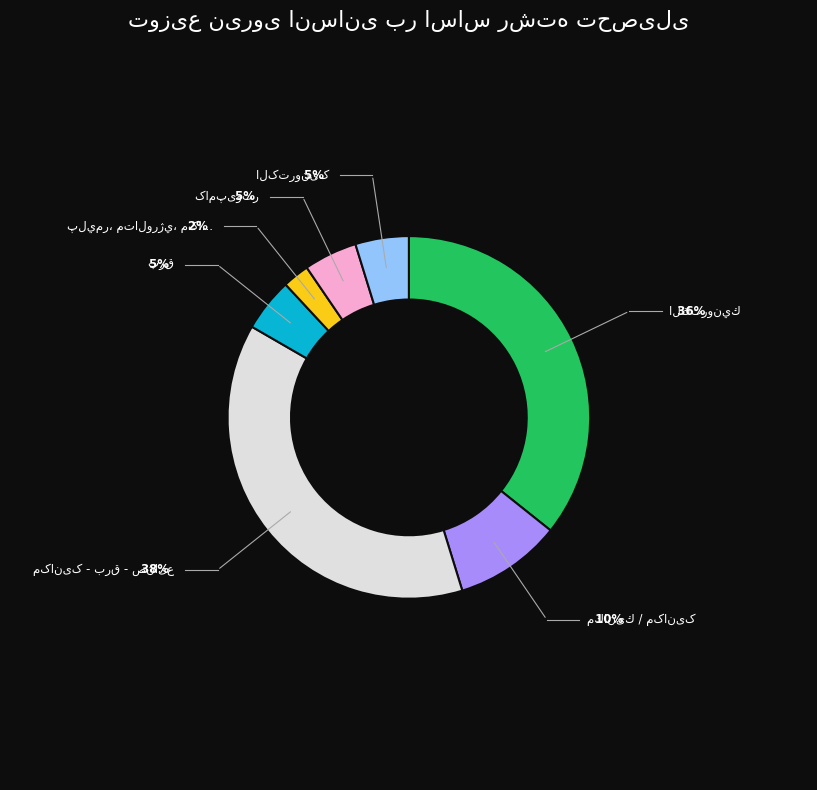

Is there any slice that represents more than half of the pie?

No